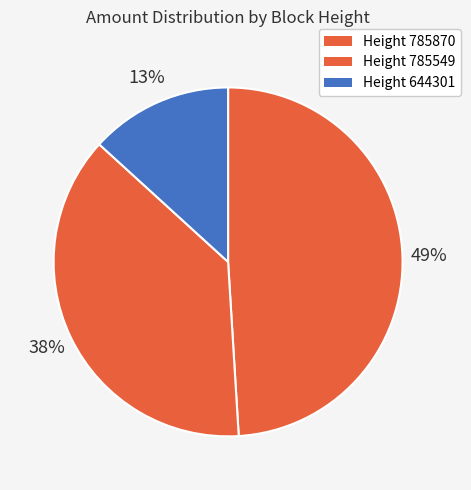

How many slices are in this pie chart?

3